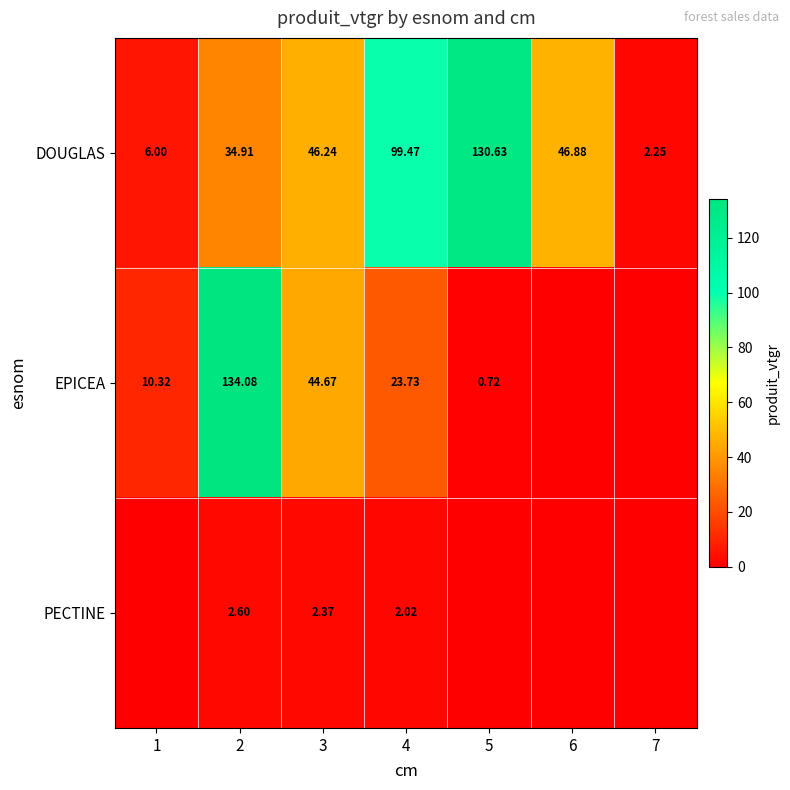

Which series changed the most between 2 and 4?

EPICEA